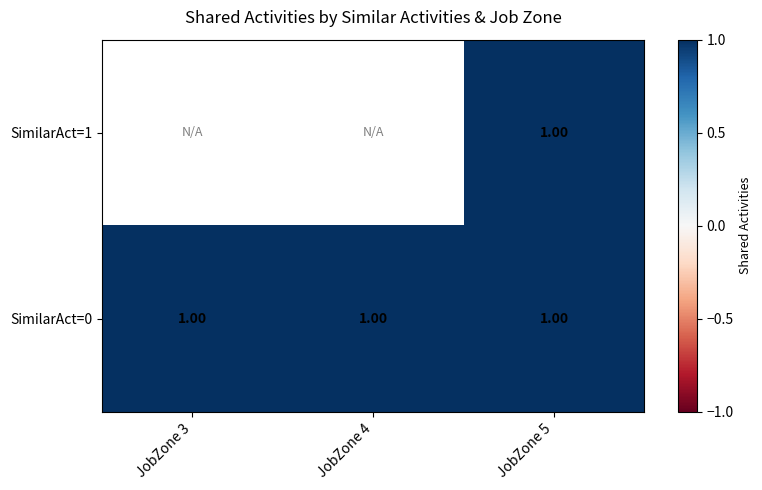

True or false: SimilarAct=0 has a value of 1.0 at JobZone 5.

True